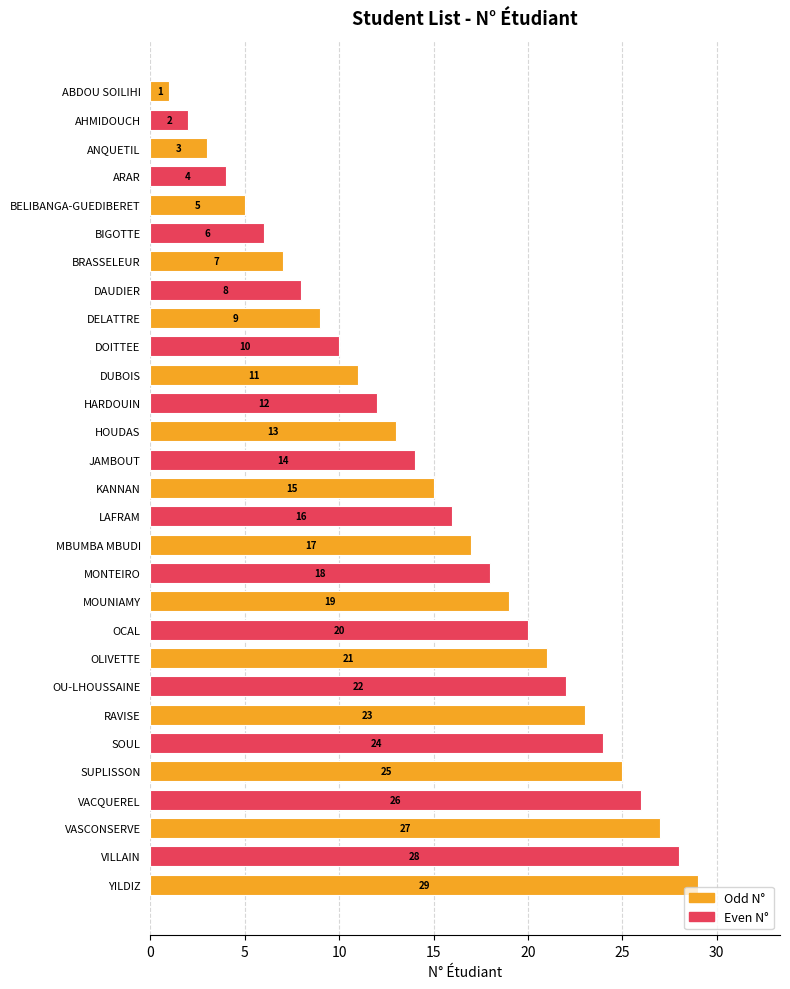

What is the sum of all values?

435